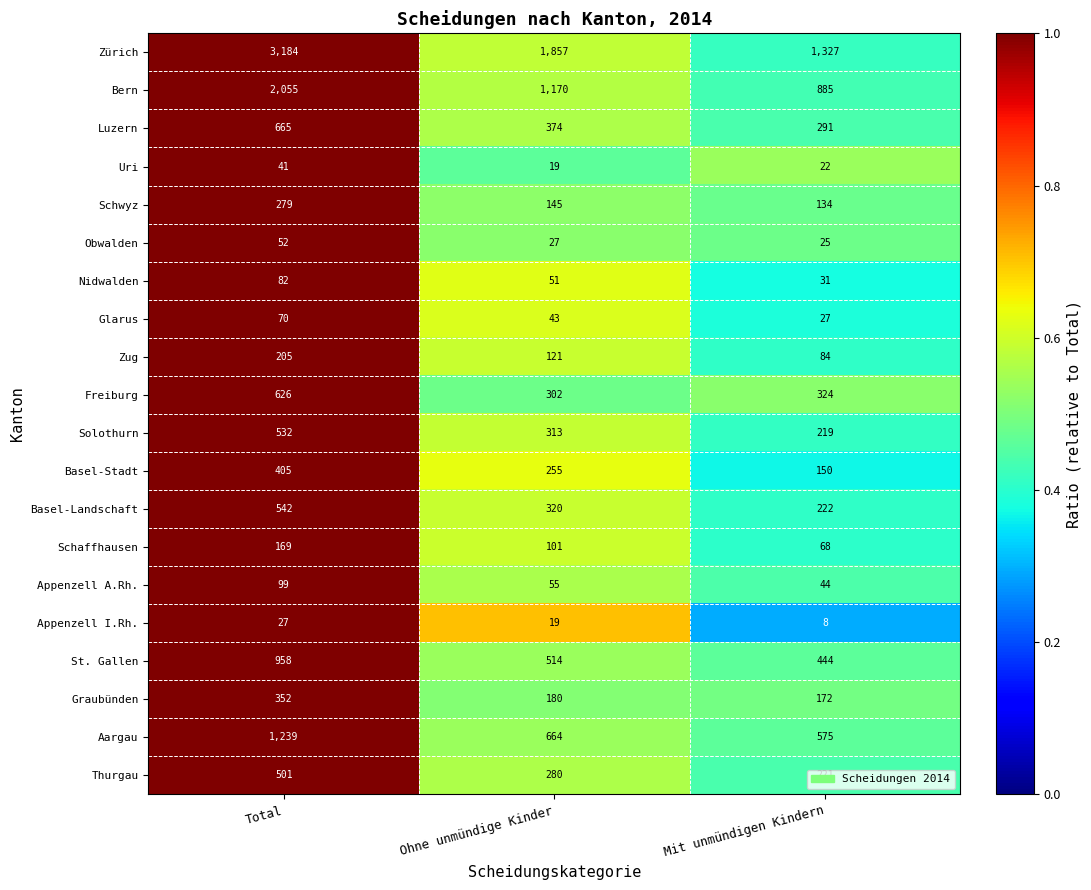

At which category is the sum across all series the highest?

Total